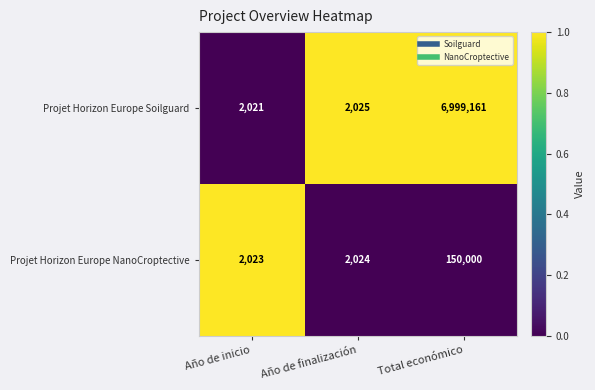

At which category is the sum across all series the highest?

Total económico